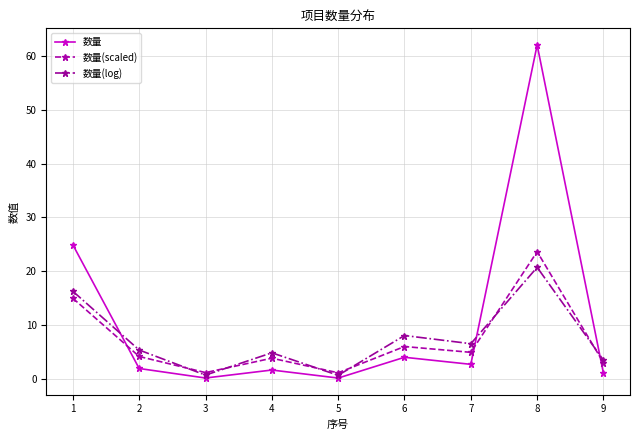

At which label is 数量(log) closest to 10?

6